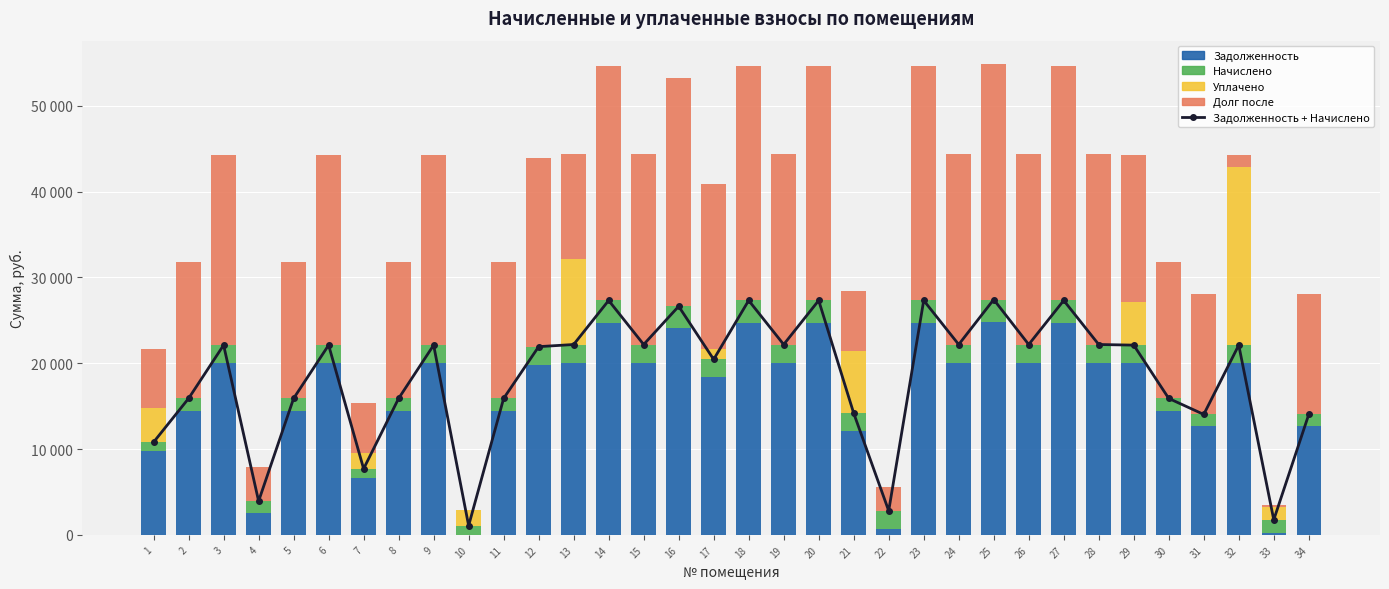

Count the number of categories in the chart.

34